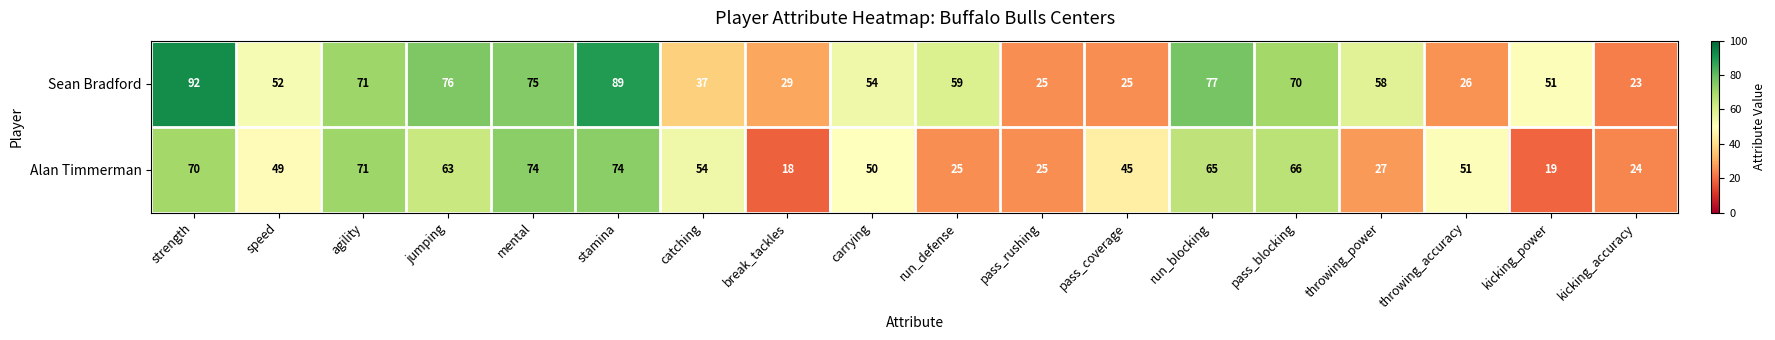

True or false: Alan Timmerman has a value of 16 at speed.

False